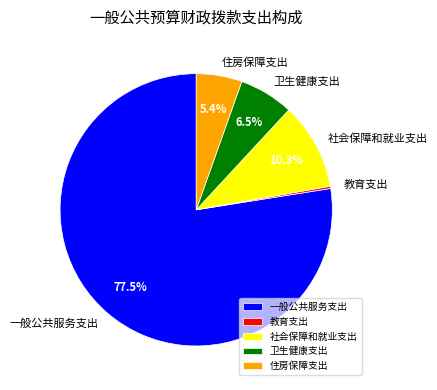

To the nearest percent, what is the average slice percentage?

20%